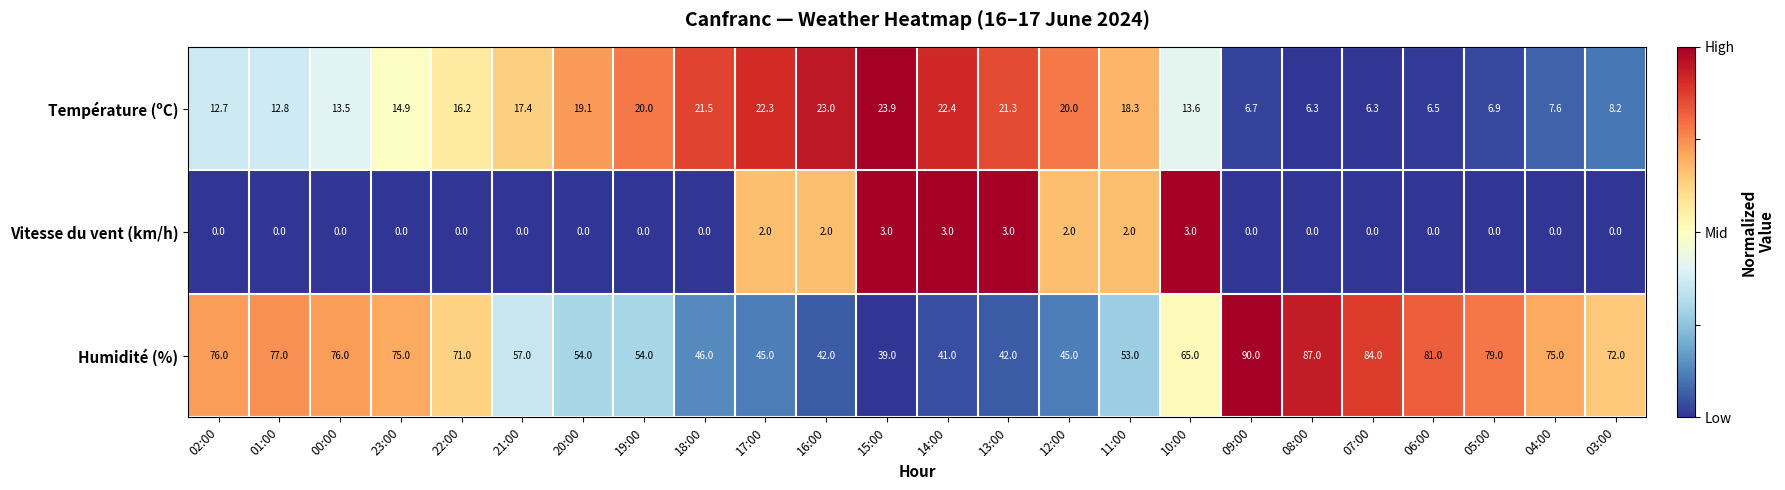

Between 20:00 and 08:00, which series saw the biggest shift?

Humidité (%)